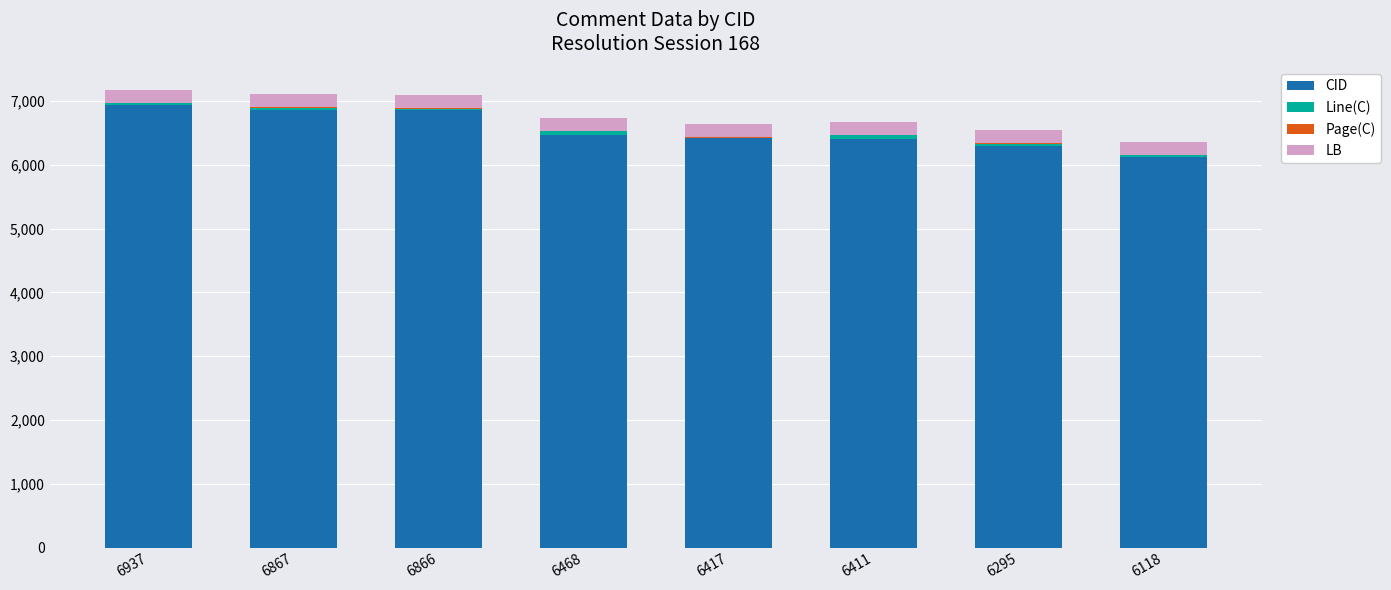

What is the sum of all CID values?

52379